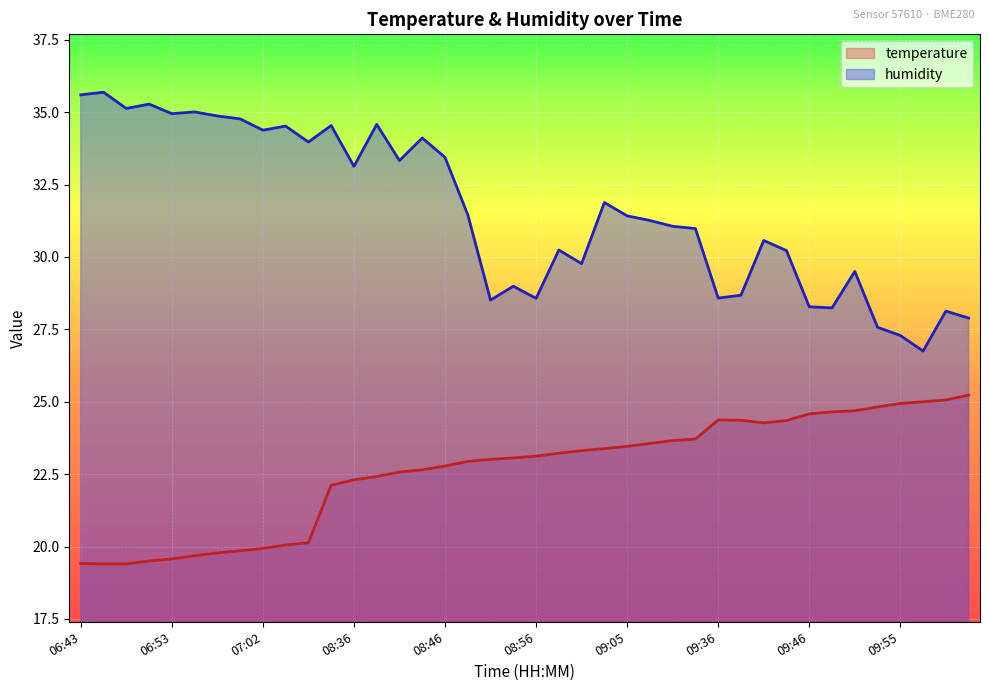

How many distinct data groups are displayed?

2